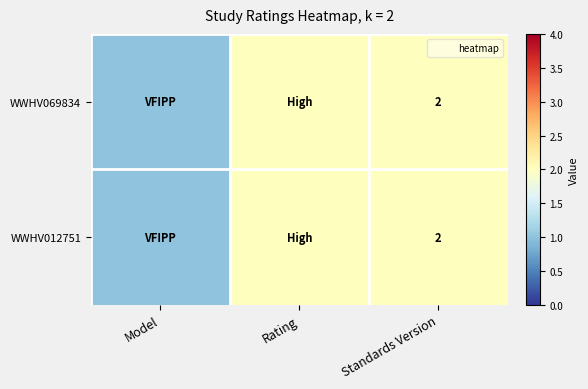

How many series are shown in this chart?

2